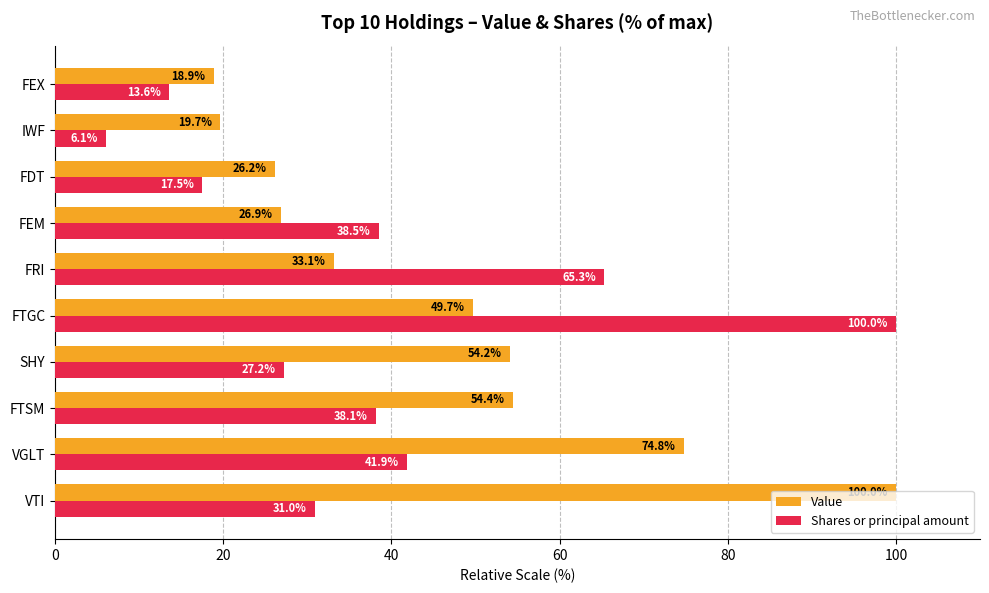

What is the total value across all series at SHY?

81.4